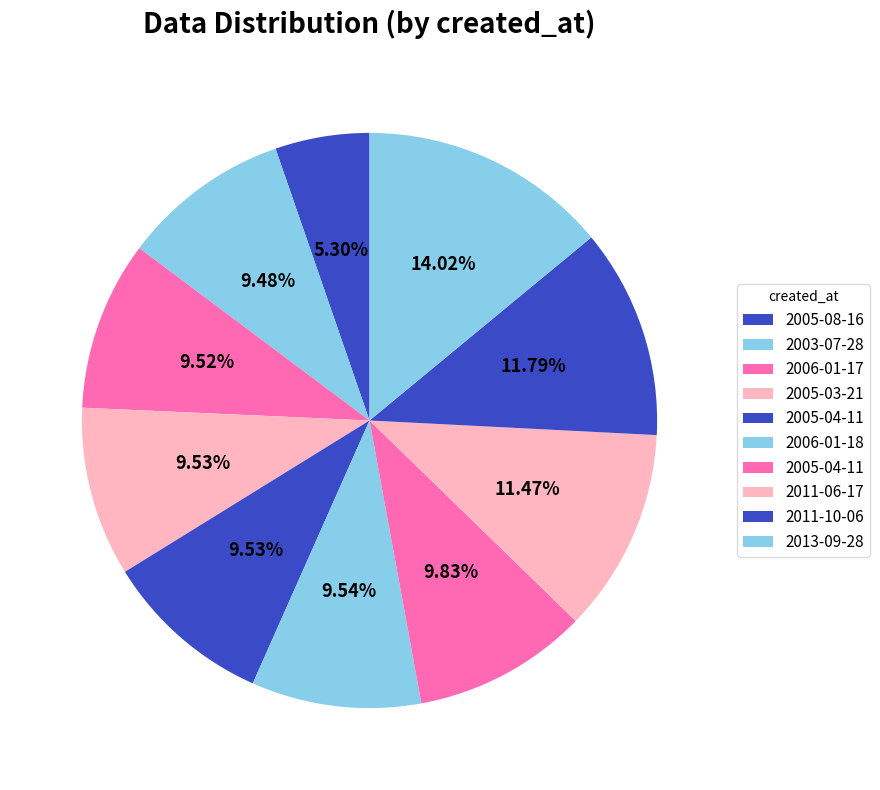

How many segments does this pie chart have?

10